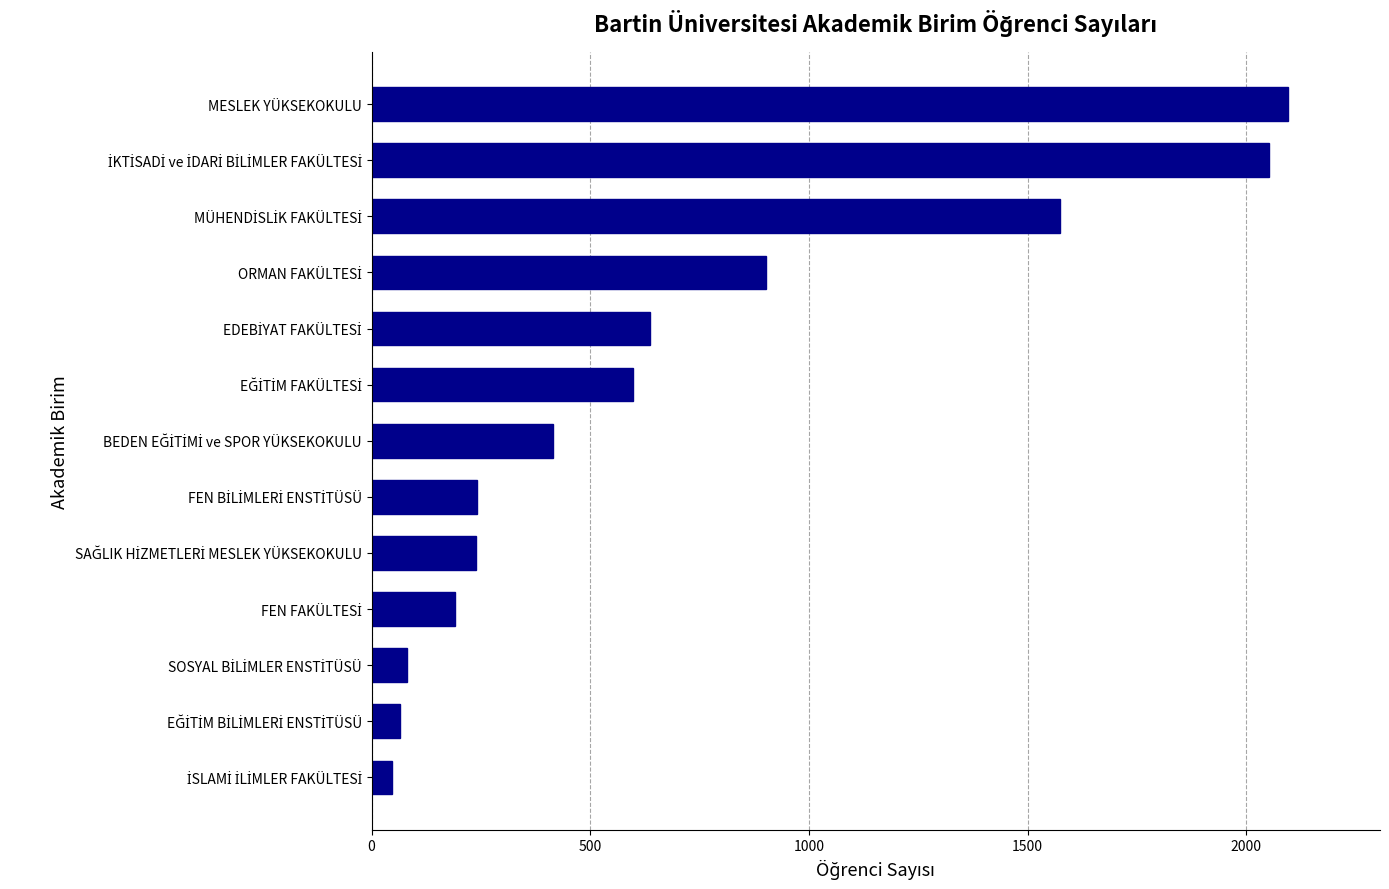

What is the sum of all values?

9132